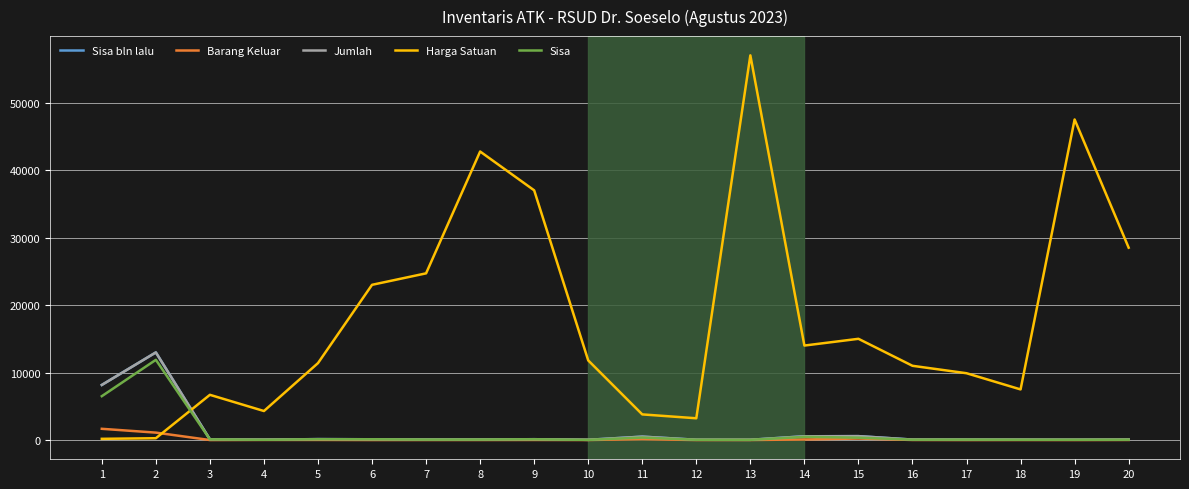

True or false: Barang Keluar and Jumlah cross at least once.

False